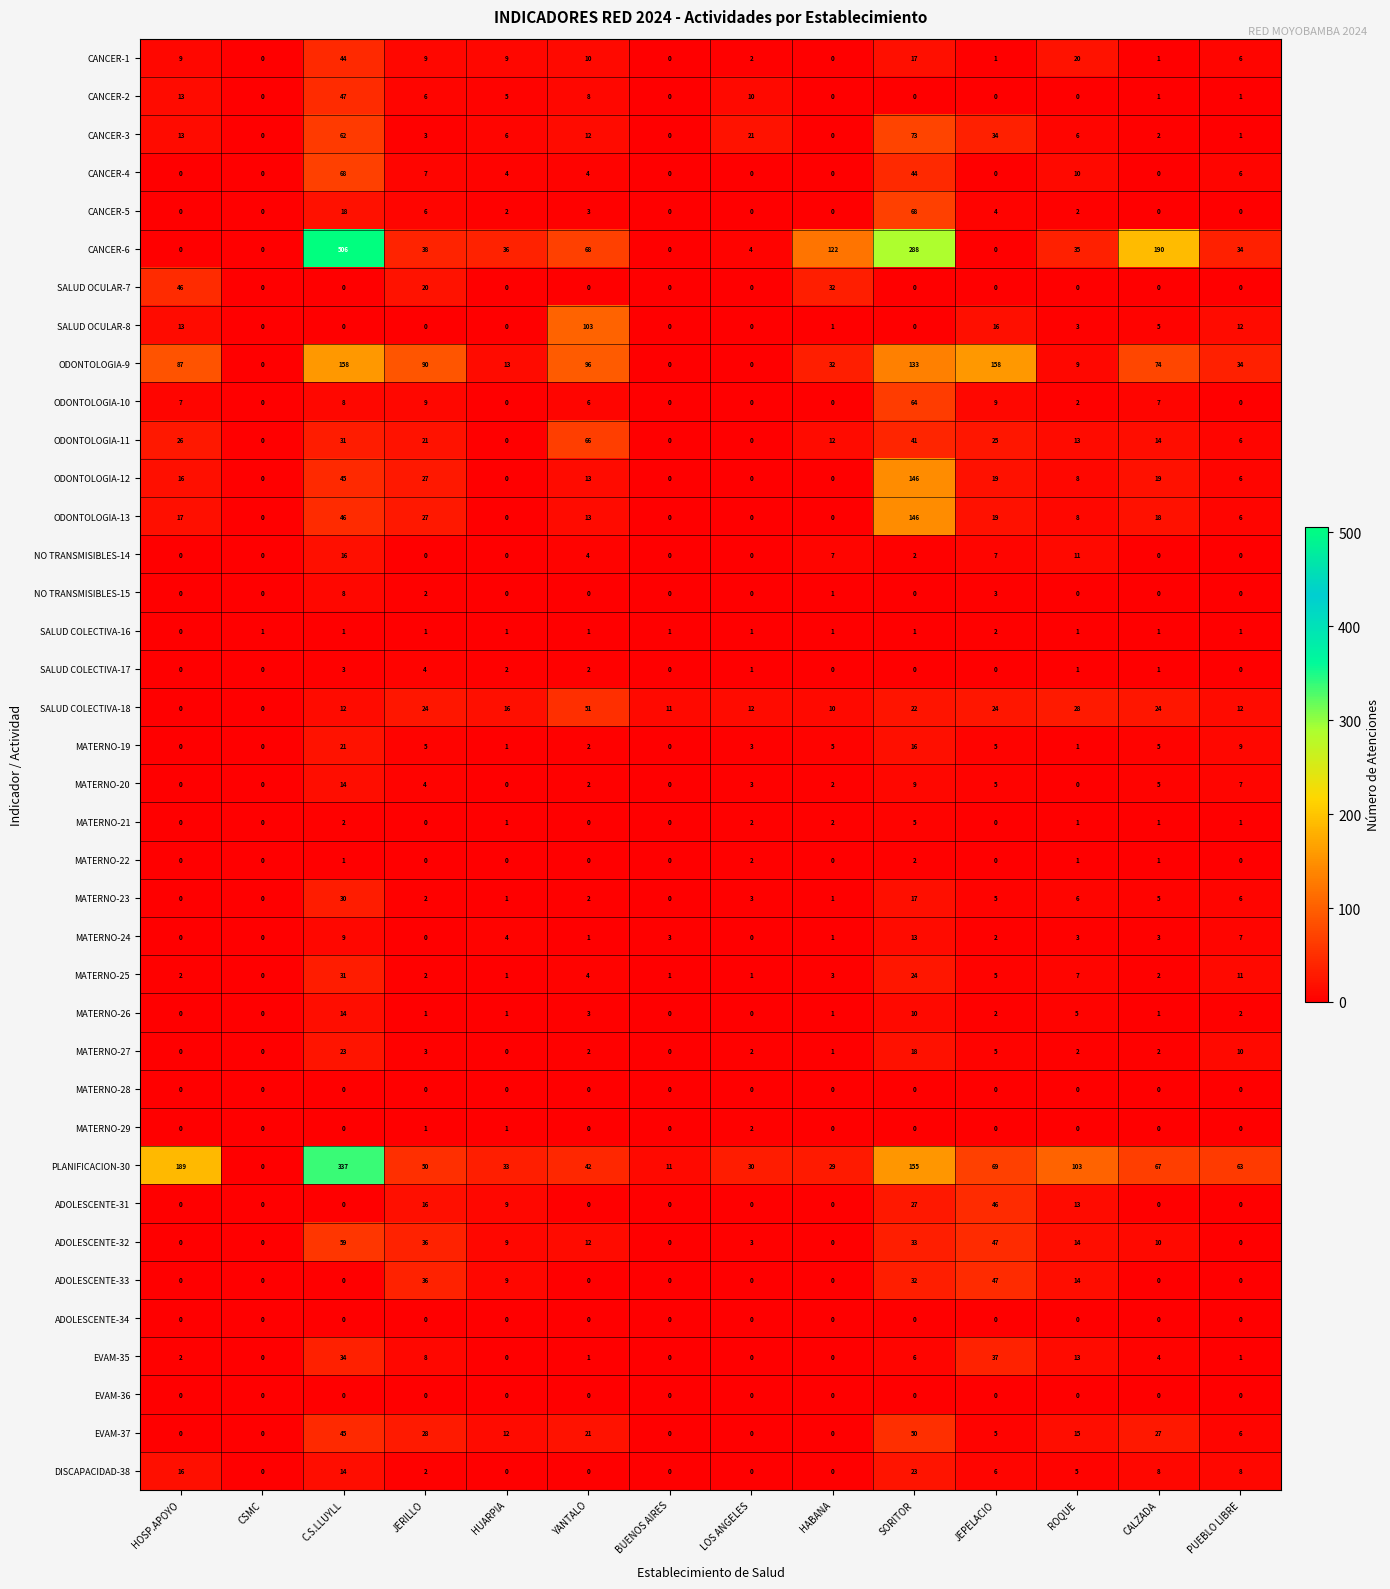

What is the maximum value shown in the chart?

506